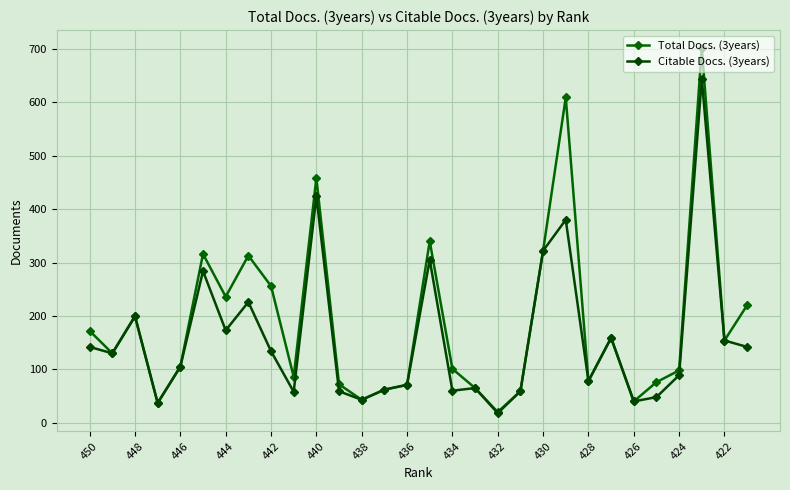

Does the chart have visible grid lines?

Yes